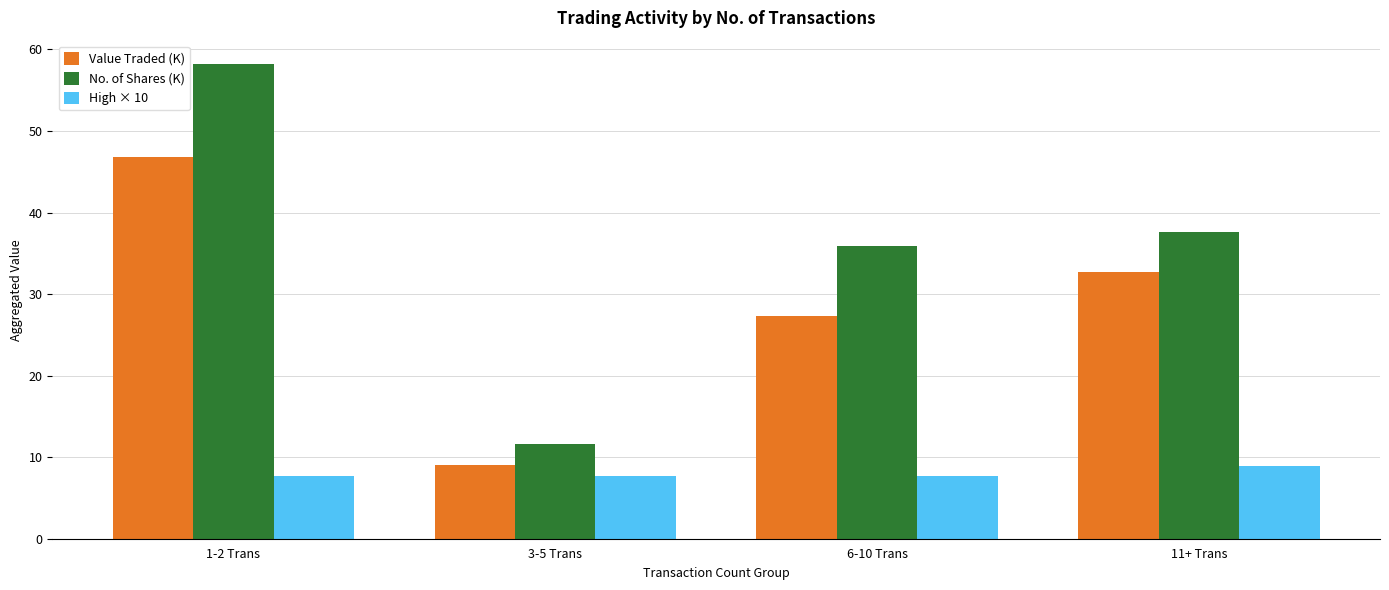

What is the value of the High × 10 bar at the 3rd from the left?

7.7